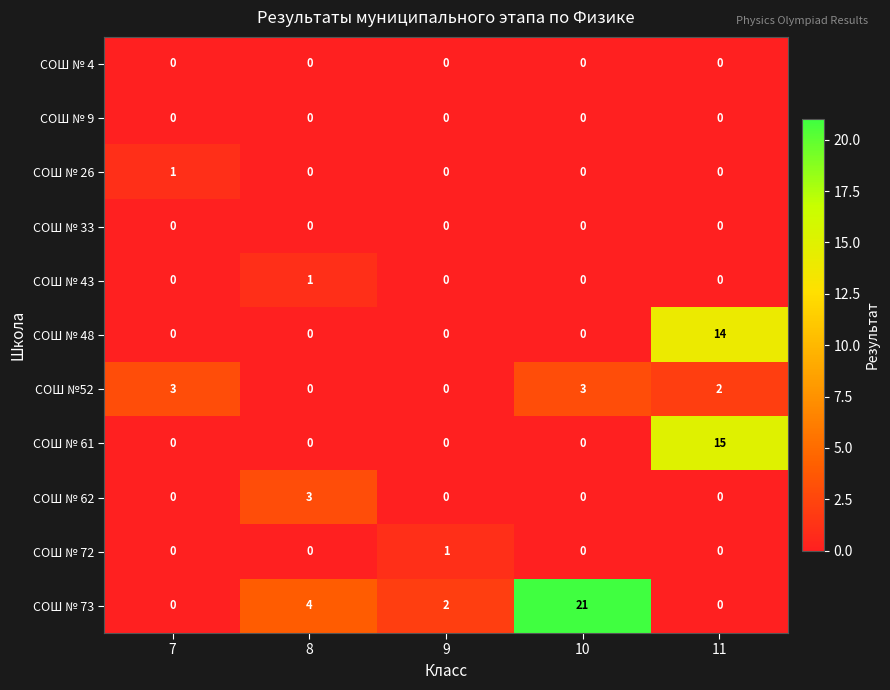

How many categories are shown in the chart?

5